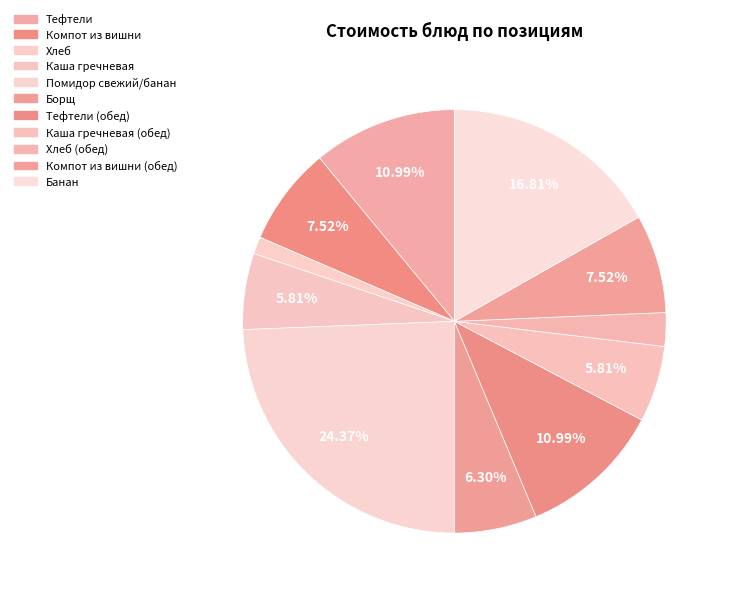

Do Помидор свежий/банан and Борщ together represent more than half of the pie?

No